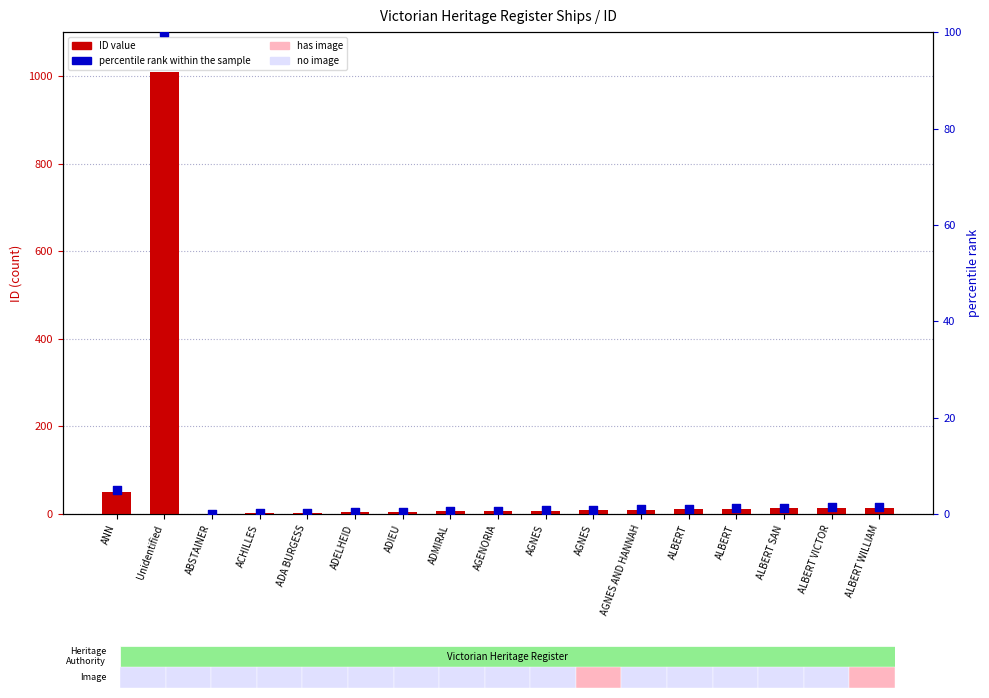

Which series contains the highest Y value?

ID